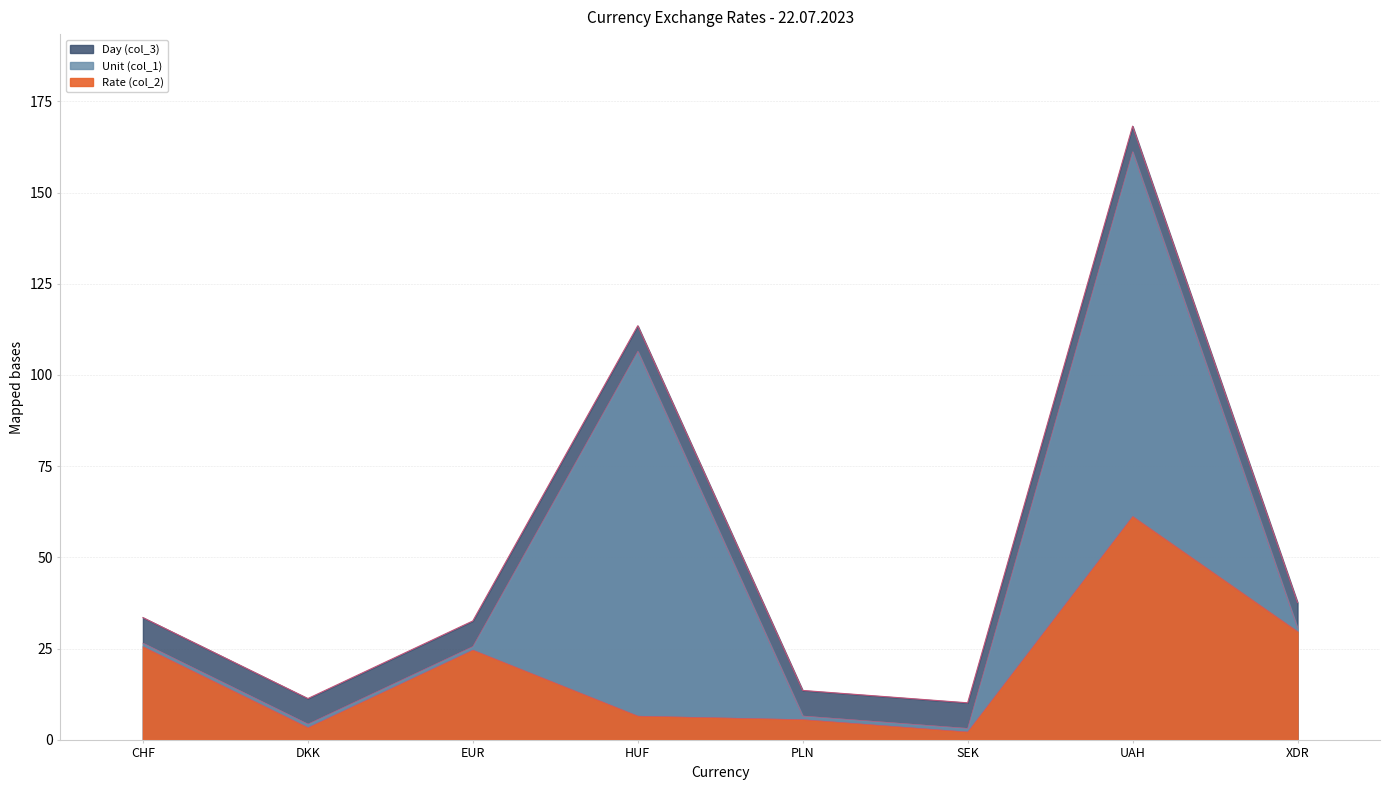

What is the minimum value for Rate (col_2)?

2.1